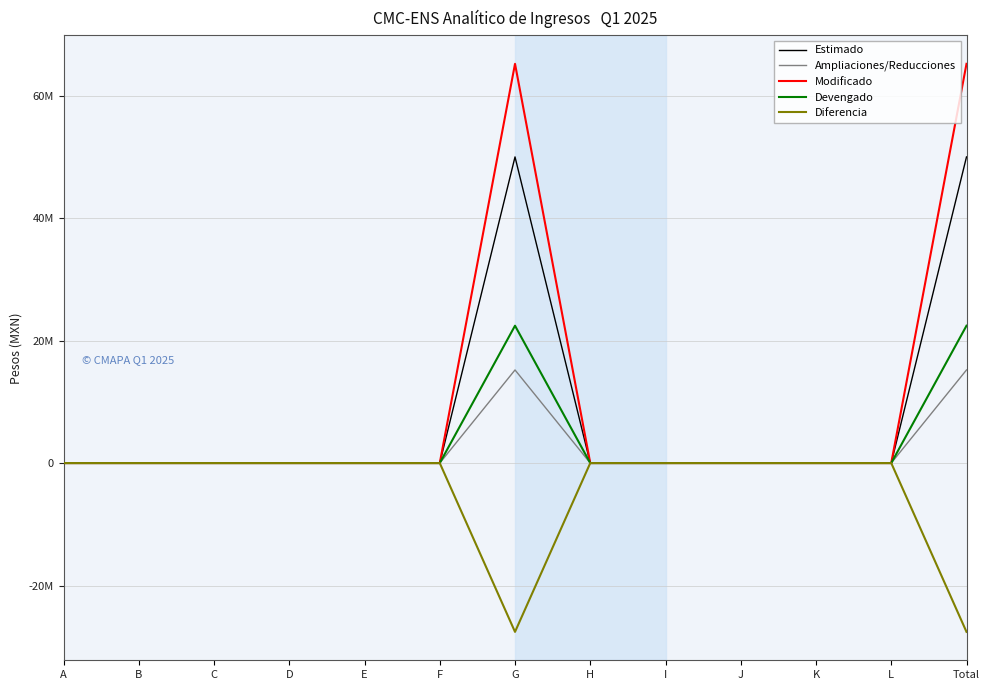

Reading left to right, extract all data points from this chart.

Estimado: 0.0	0.0	0.0	0.0	0.0	0.0	49980729.7	0.0	0.0	0.0	0.0	0.0	49980729.7
Ampliaciones/Reducciones: 0.0	0.0	0.0	0.0	0.0	0.0	15200000.0	0.0	0.0	0.0	0.0	0.0	15200000.0
Modificado: 0.0	0.0	0.0	0.0	0.0	0.0	65180729.7	0.0	0.0	0.0	0.0	0.0	65180729.7
Devengado: 0.0	0.0	0.0	0.0	0.0	0.0	22425091.4	0.0	0.0	0.0	0.0	0.0	22425091.4
Diferencia: 0.0	0.0	0.0	0.0	0.0	0.0	-27562003.3	0.0	0.0	0.0	0.0	0.0	-27562003.3